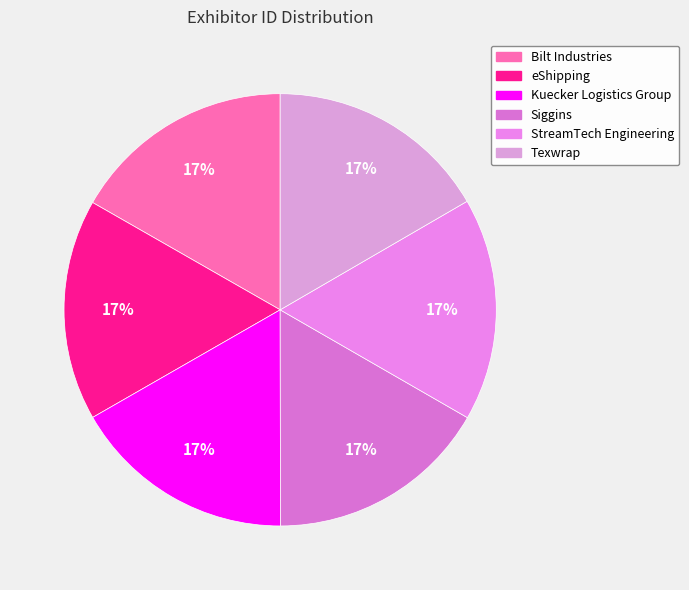

What is the largest slice in the pie chart?

Bilt Industries